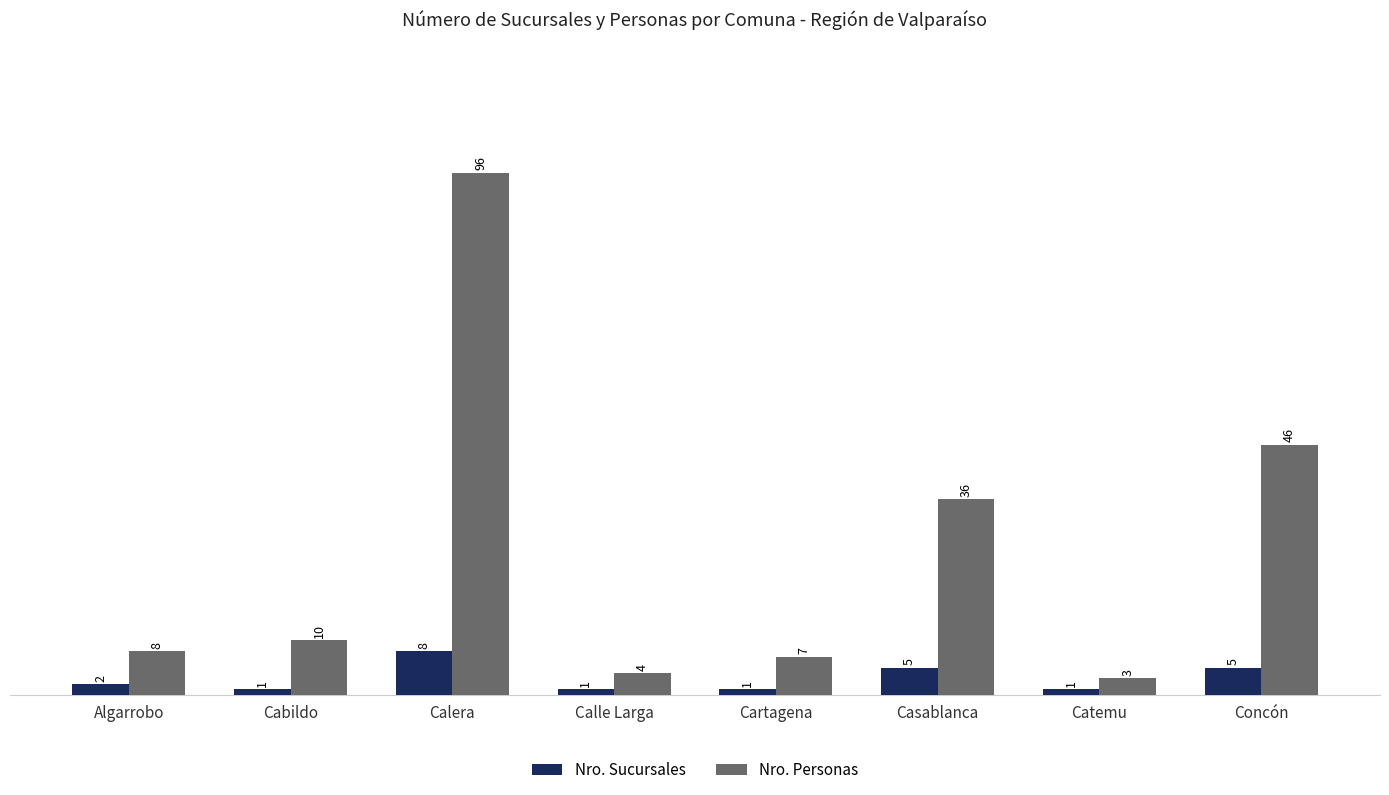

How many Nro. Sucursales values are between 1 and 5?

7